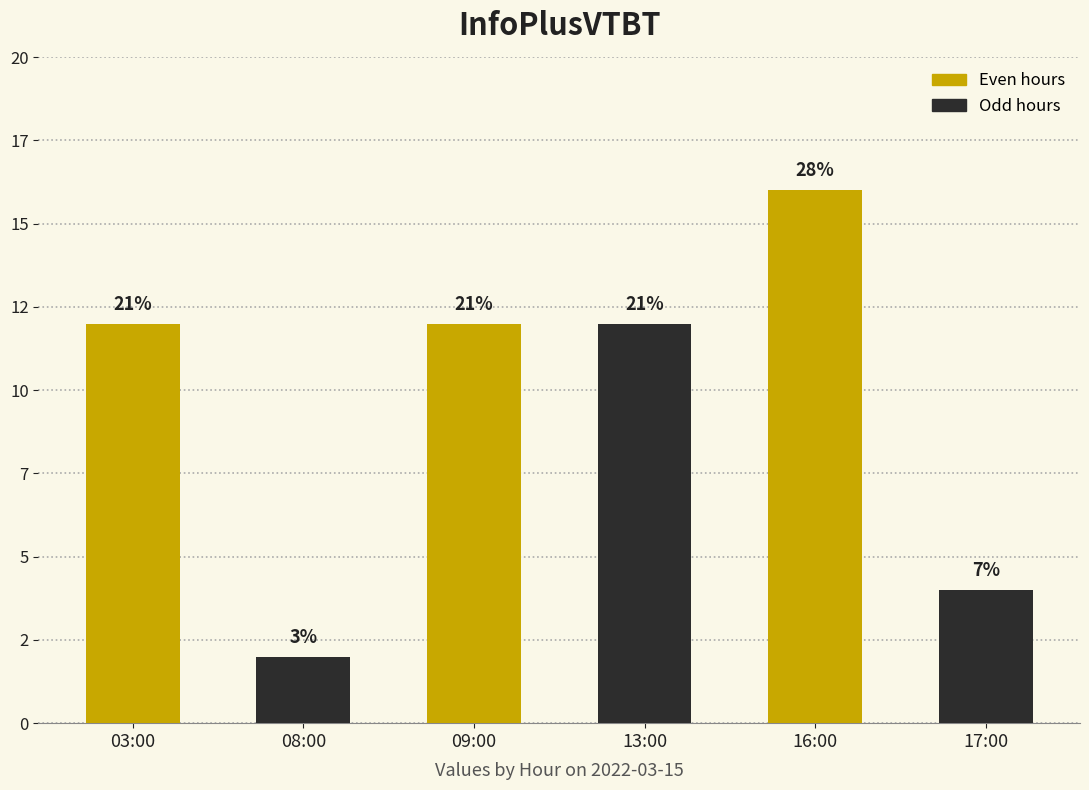

Does the chart contain any negative values?

No